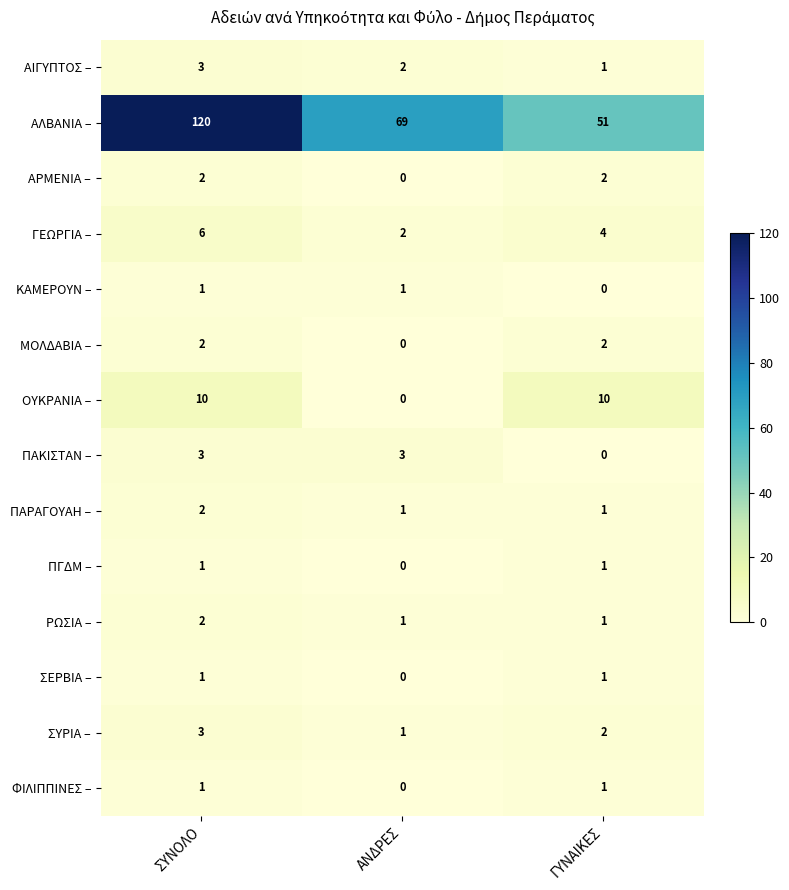

How many ΑΙΓΥΠΤΟΣ – values are between 1 and 3?

3